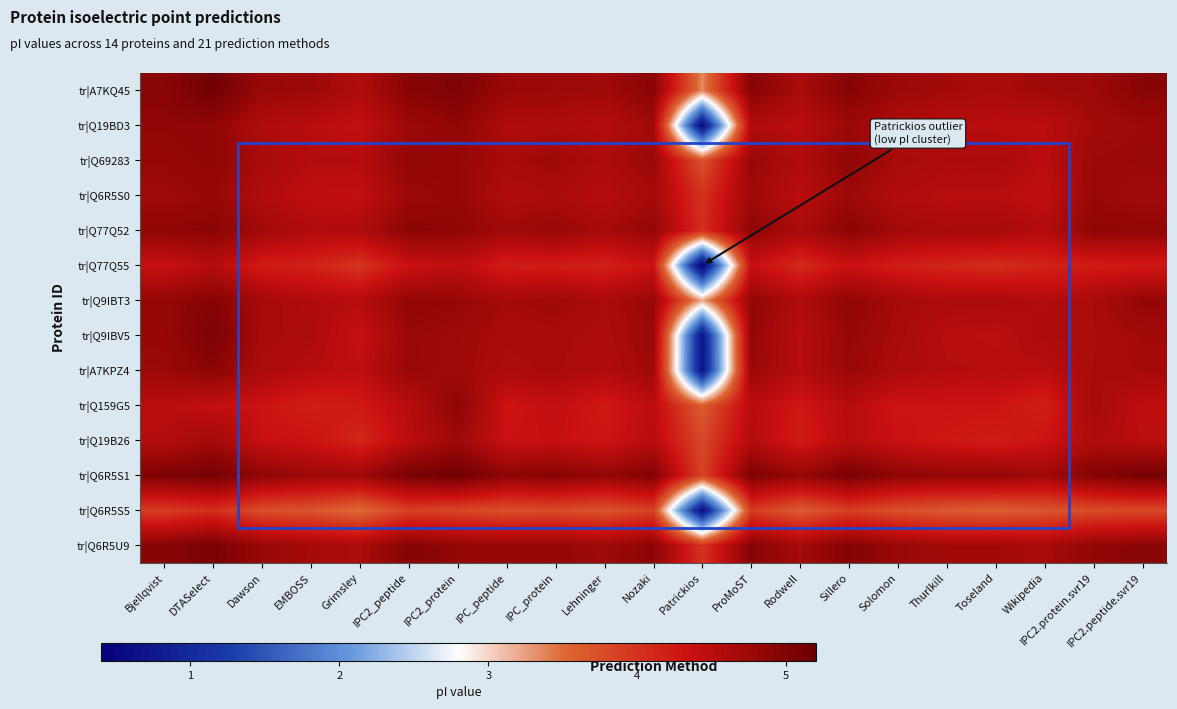

What is the smallest value displayed?

0.4